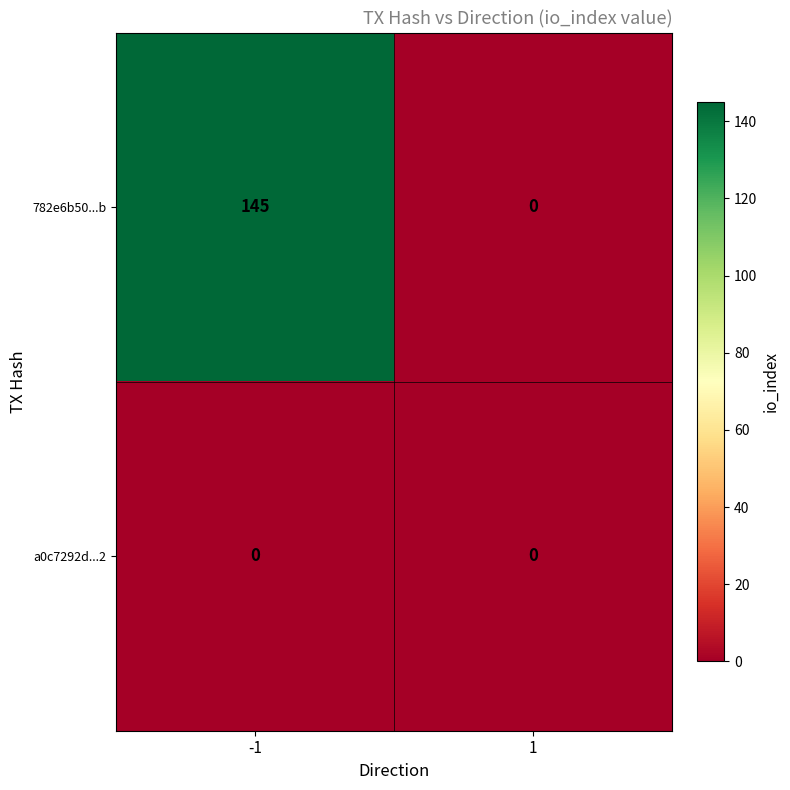

What is the difference between the 782e6b50...b values at -1 and 1?

145